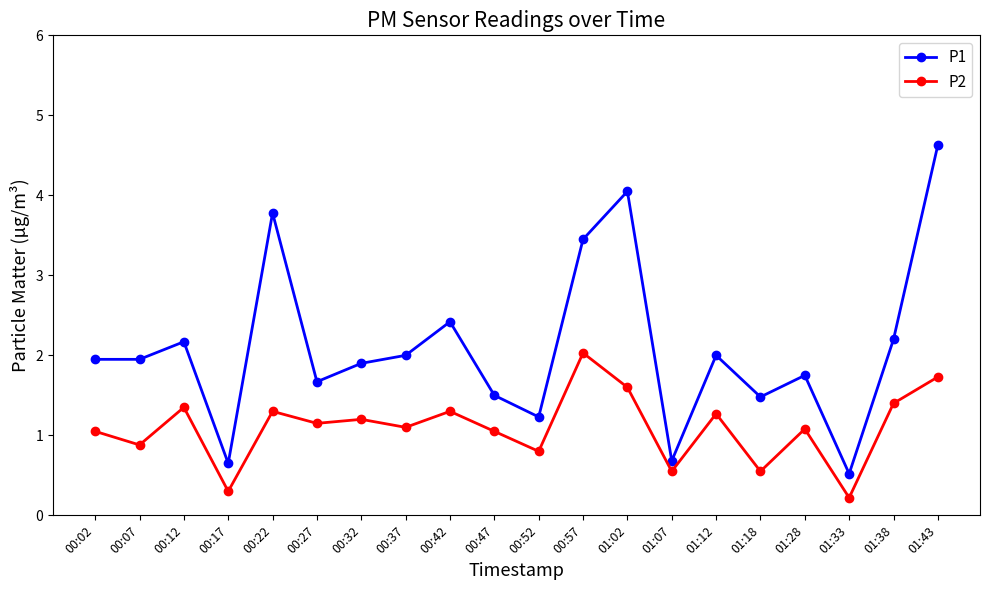

True or false: P1 has more than 1 interior local peaks.

True